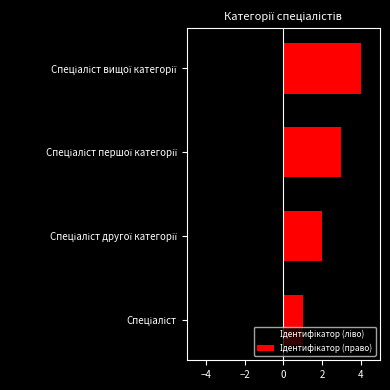

Is the value of Ідентифікатор (ліво) at Спеціаліст другої категорії greater than the value of Ідентифікатор (право) at Спеціаліст?

No